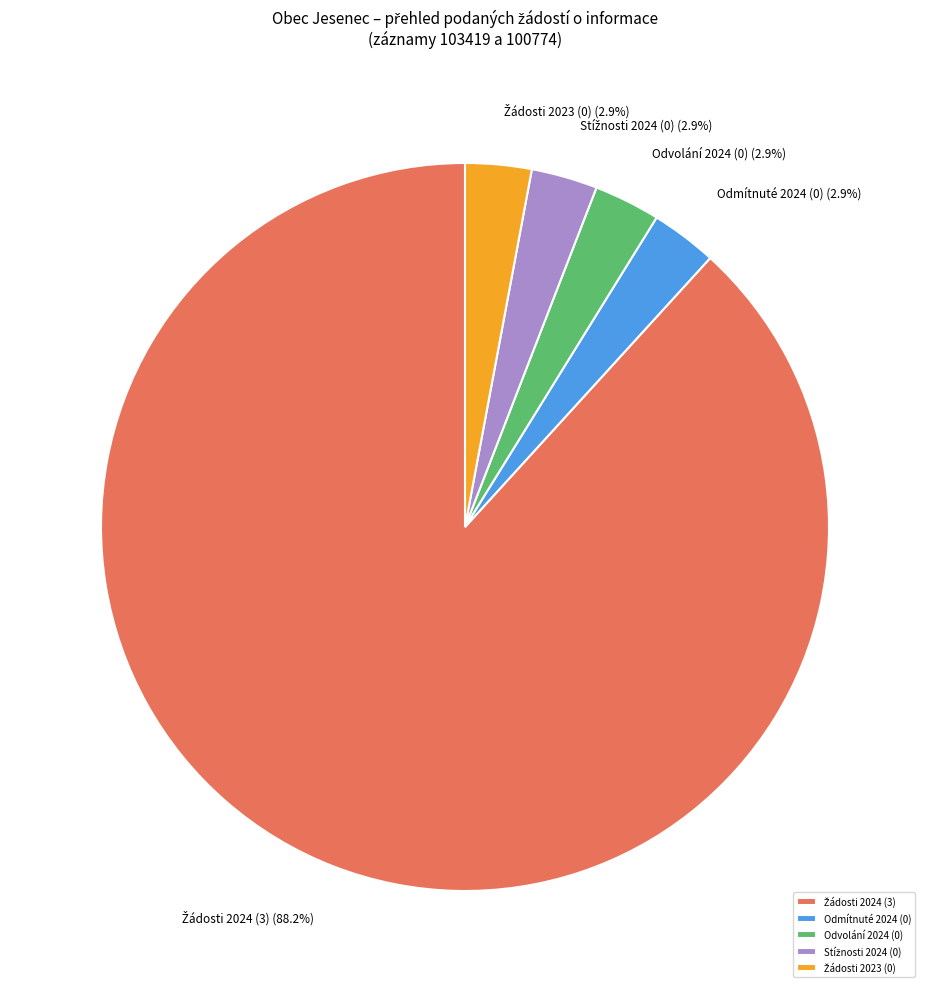

Is there any slice that represents more than half of the pie?

Yes